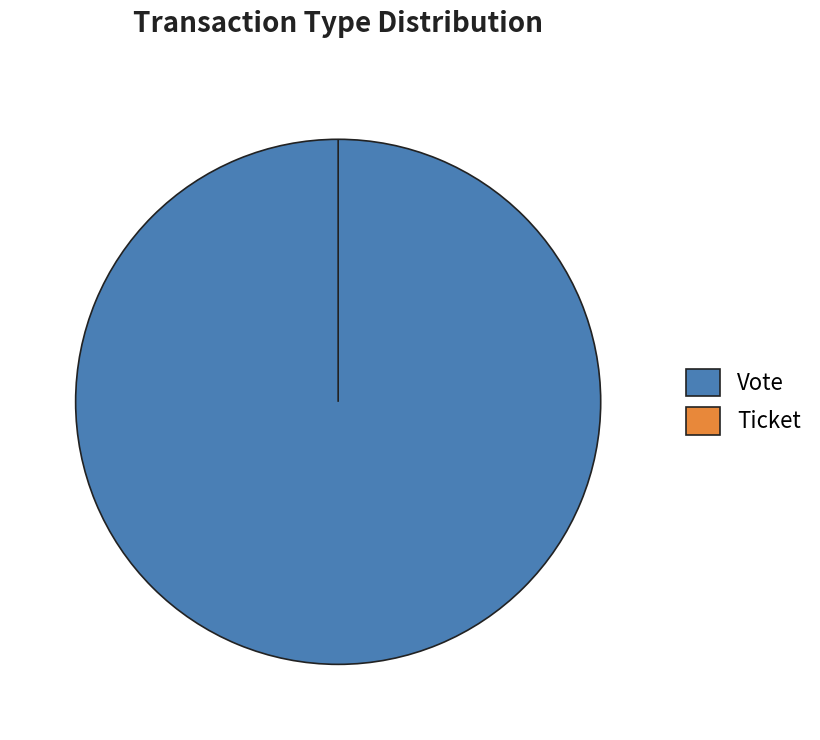

Count the number of slices in the pie.

2